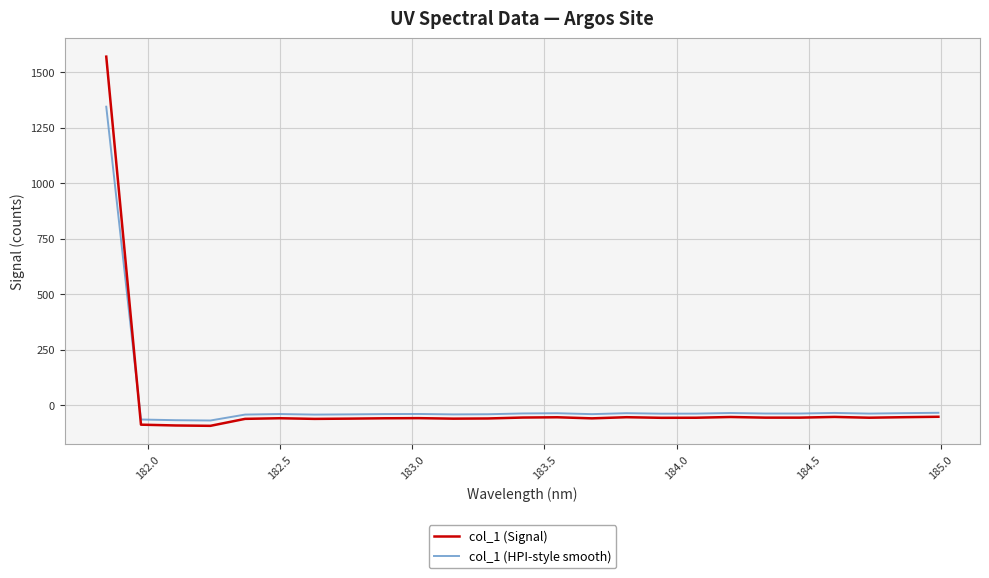

Which series has the widest spread of values?

col_1 (Signal)